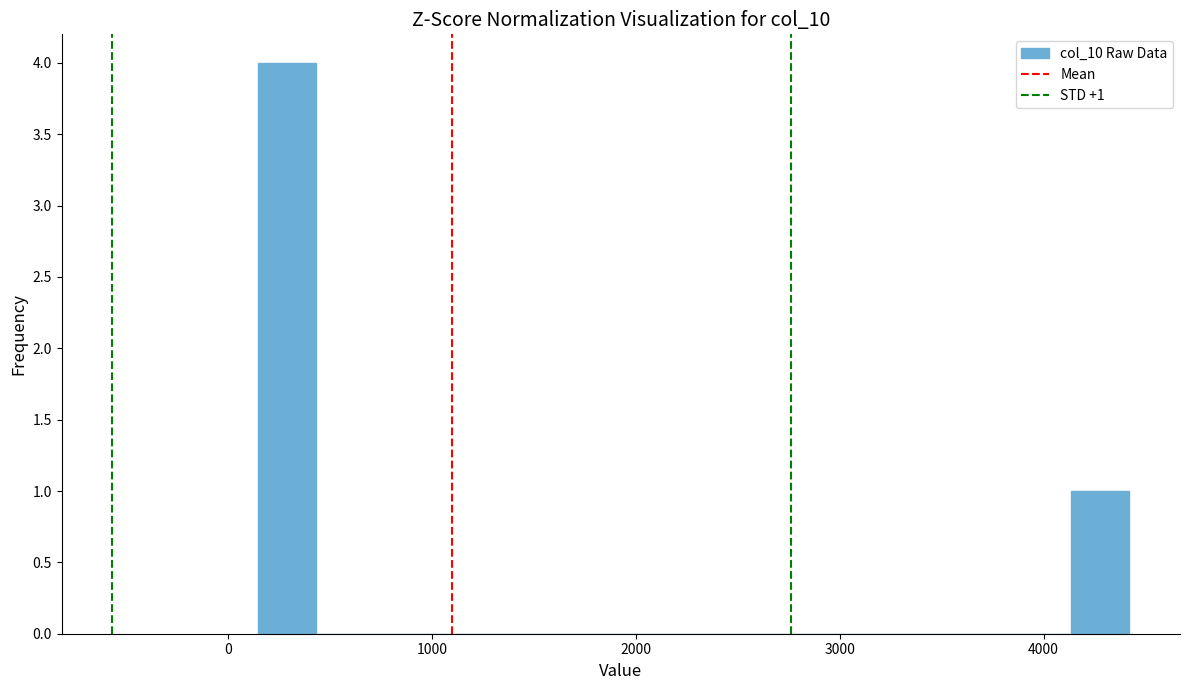

Around what value on the x-axis is the tallest bar? Give the approximate position of its centre, as read against the axis.

300